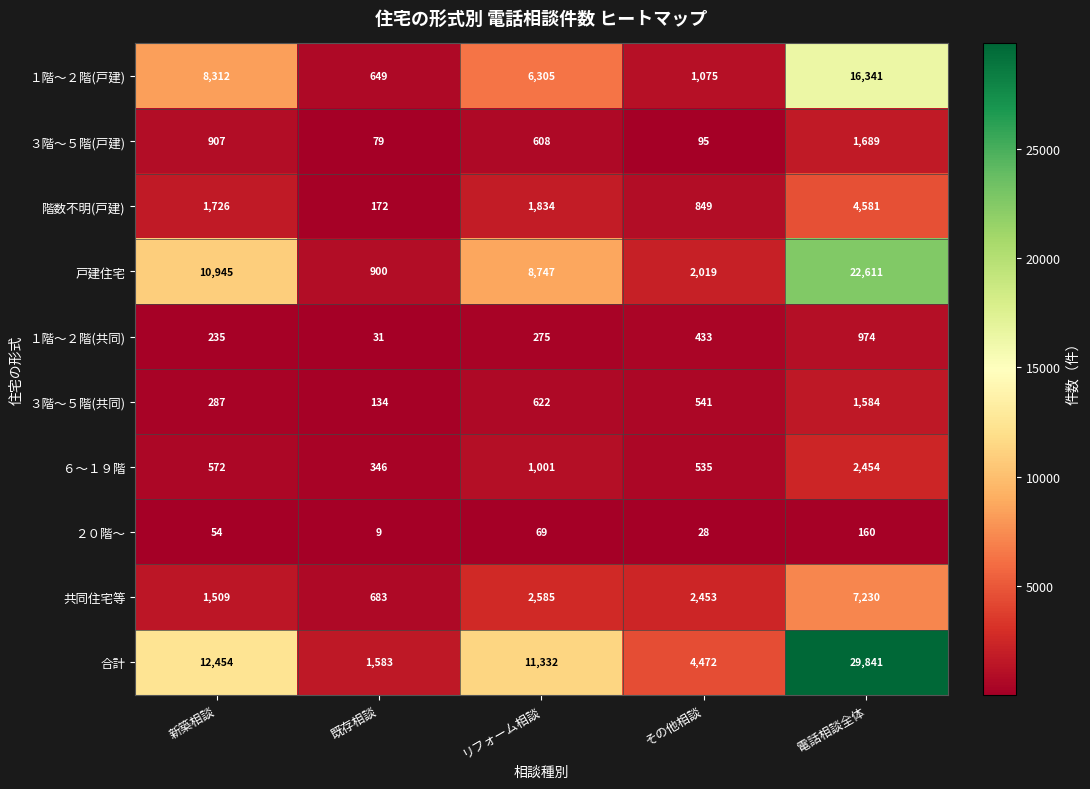

What is the minimum value shown in the chart?

9